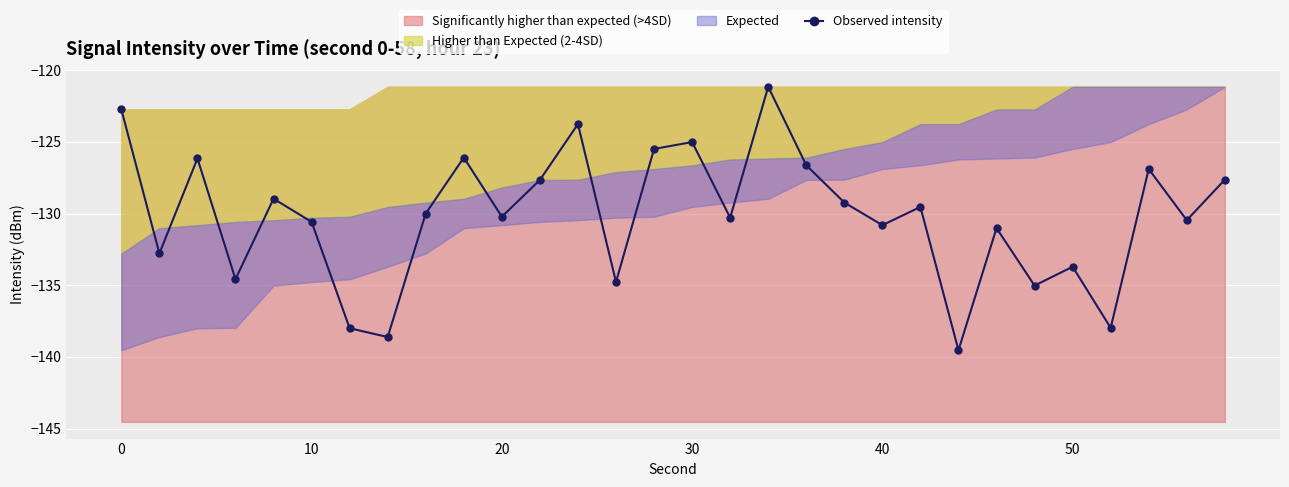

What is the average value?

-130.2